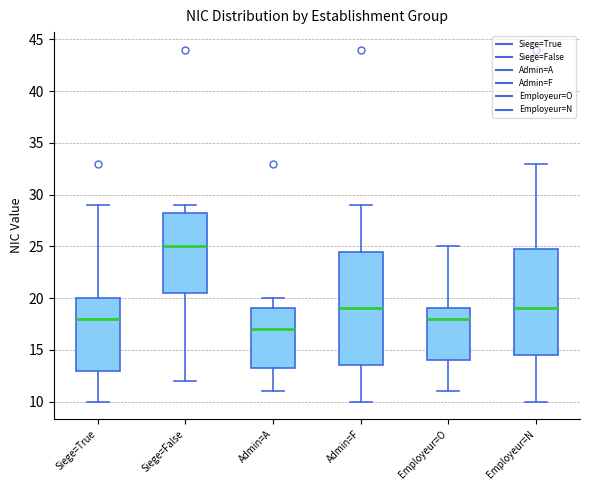

Where does the lower whisker of the box for Employeur=O end on the y-axis? The values are not printed on the chart, so give them approximately, as read against the axis.

11.0